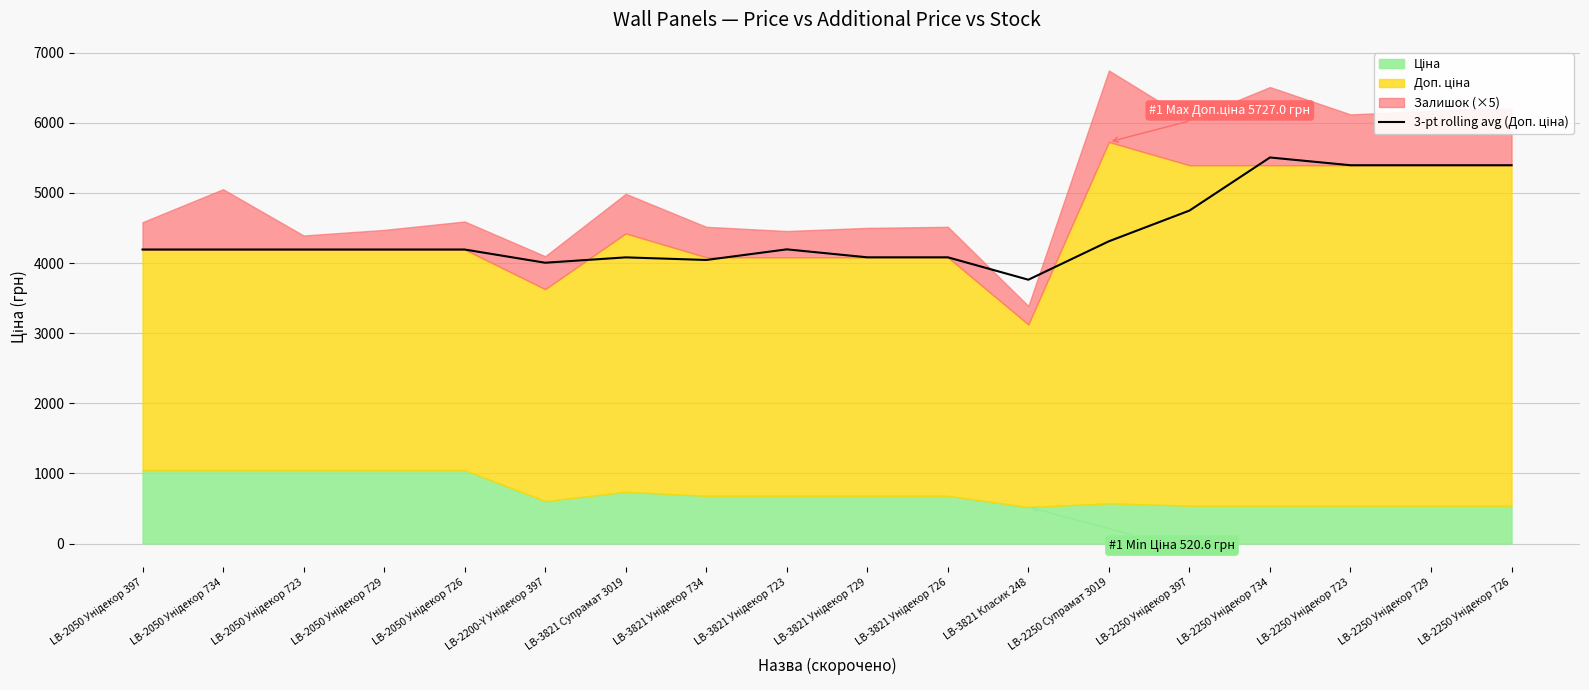

Is it true that the value at LB-2050 Унідекор 726 is 7397.7?

False